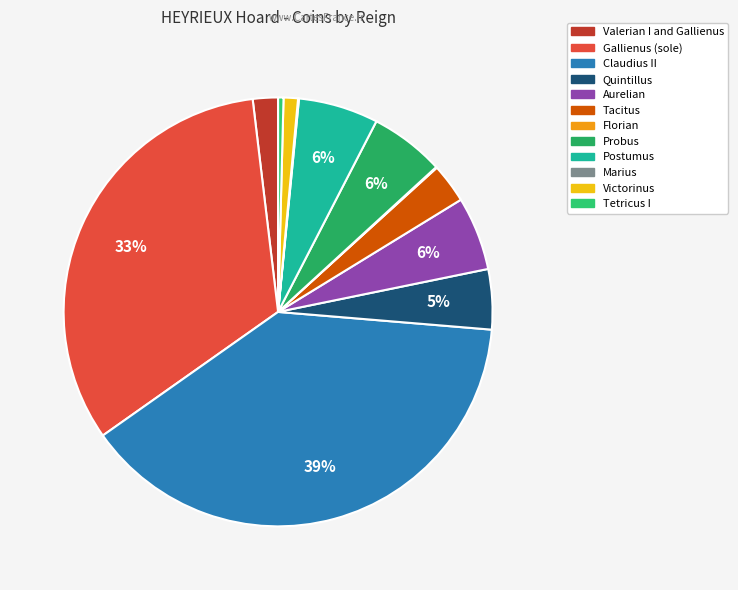

What is the smallest slice in the pie chart?

Florian